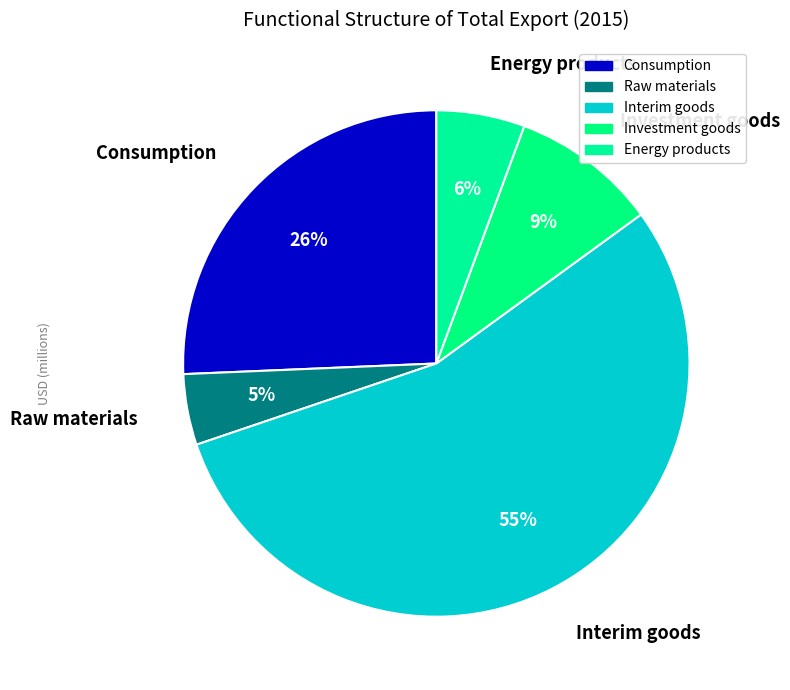

Is the sum of Interim goods and Raw materials greater than half?

Yes